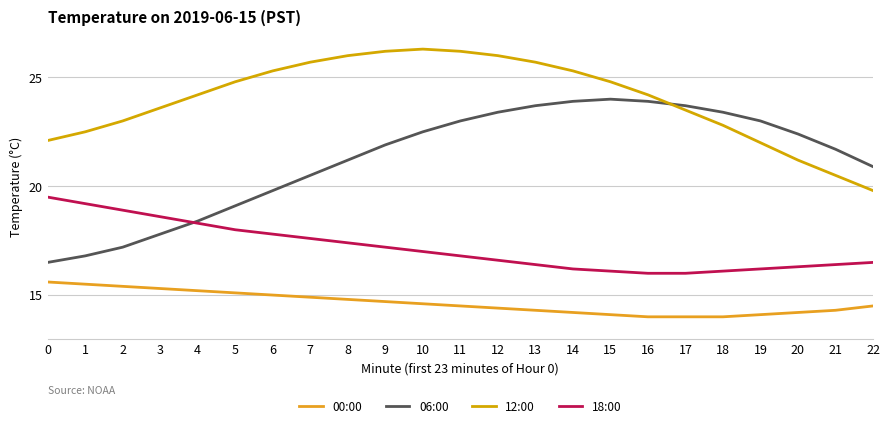

What is the sum of the 18:00 values at 4 and 0?

37.8